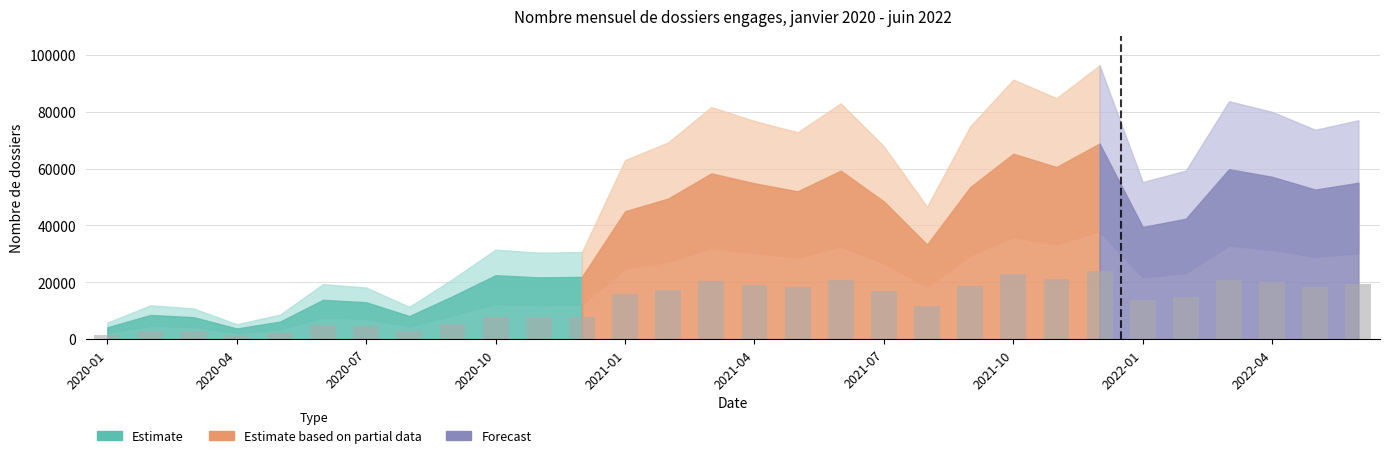

What is the minimum value shown in the chart?

1306.9